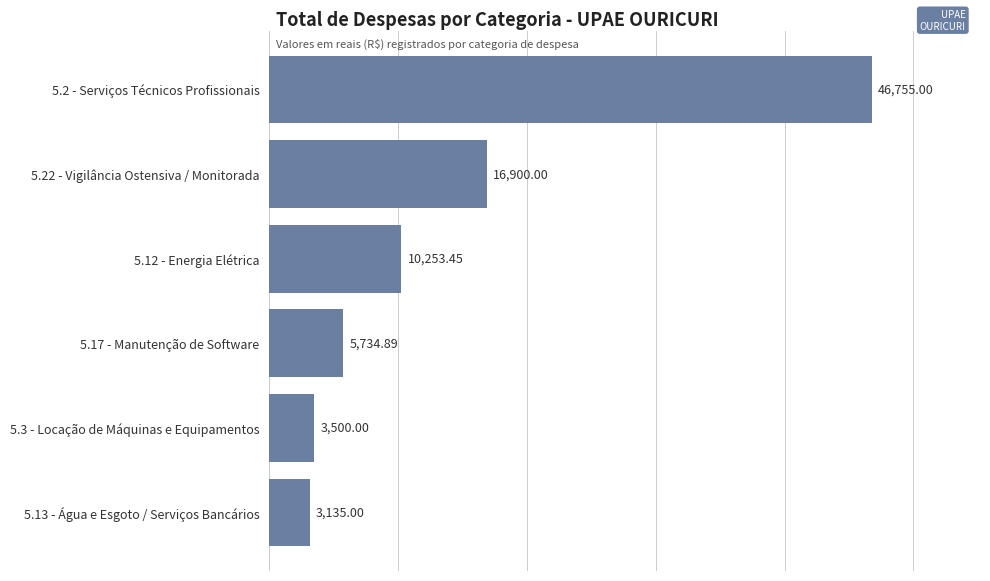

Which has a higher value, 5.12 - Energia Elétrica or 5.3 - Locação de Máquinas e Equipamentos?

5.12 - Energia Elétrica